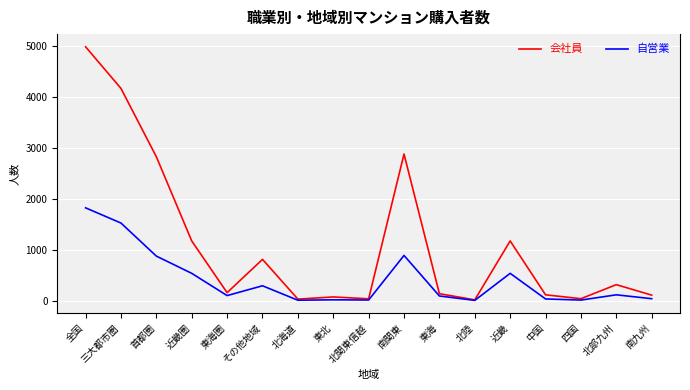

What is the sum of all 自営業 values?

7006